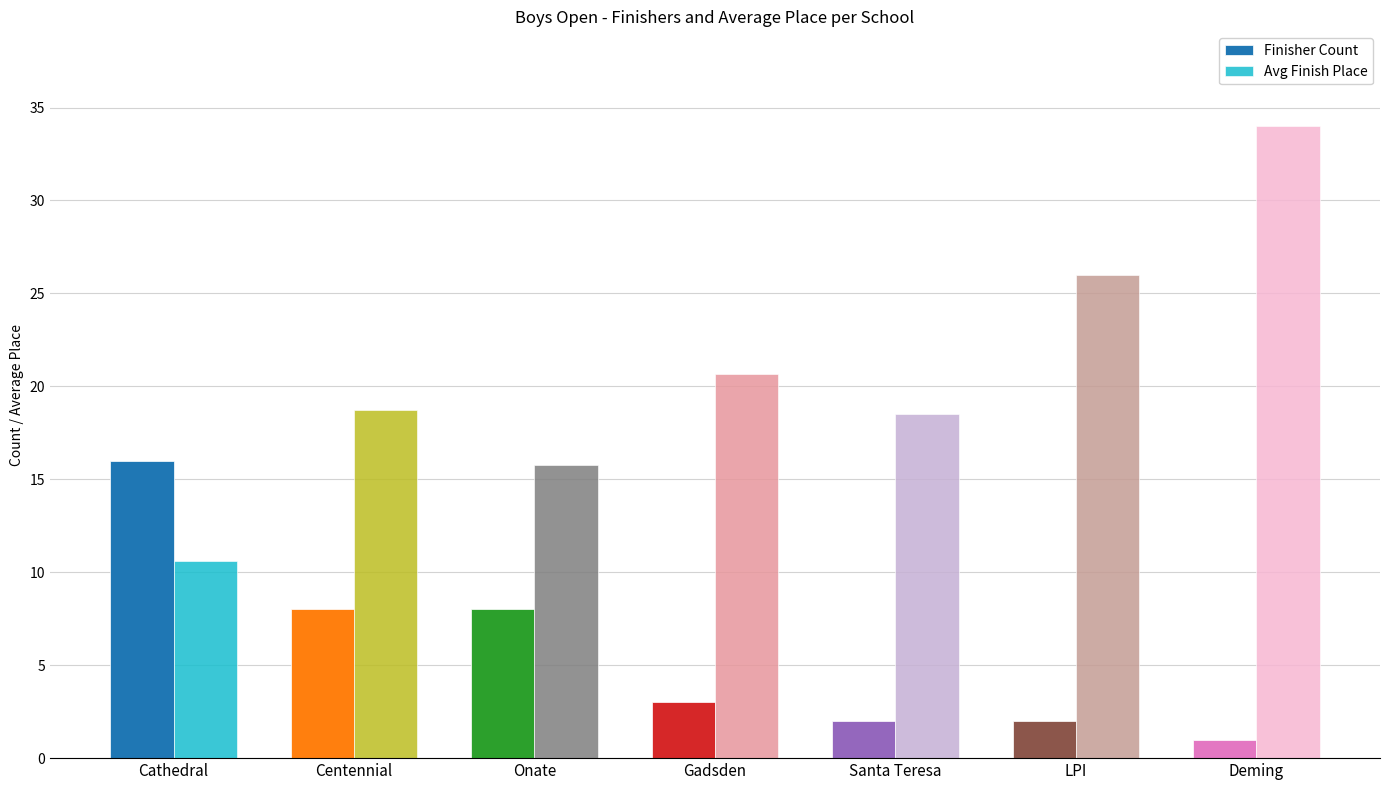

What is the highest value of the Finisher Count series?

16.0